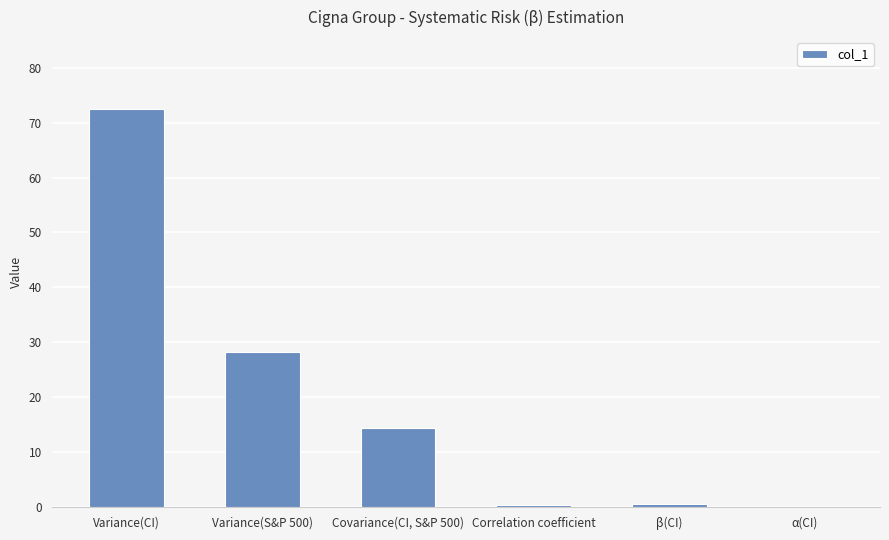

What is the change in value from Variance(S&P 500) to Covariance(CI, S&P 500)?

-13.8